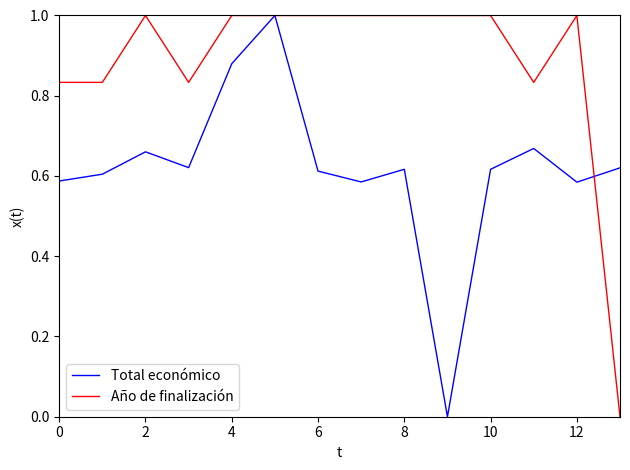

Which series ends up on top after the final intersection of Año de finalización and Total económico?

Total económico